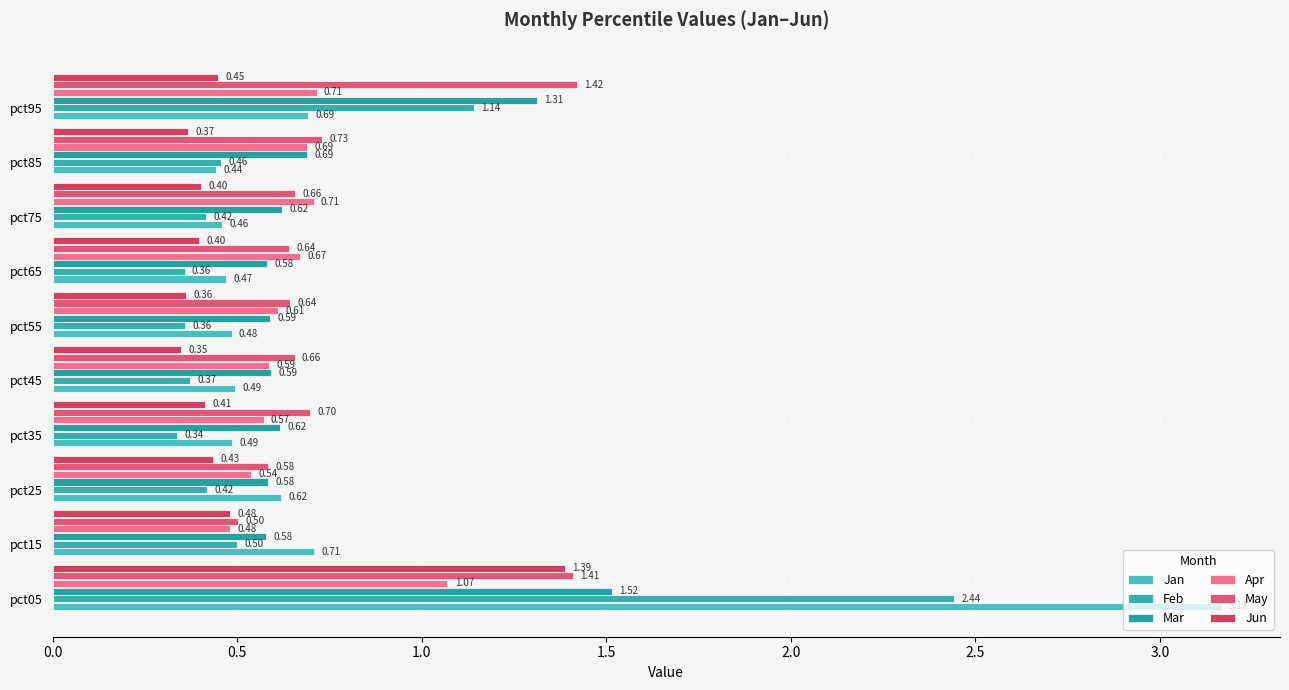

What is the average value of the Jan series?

0.8